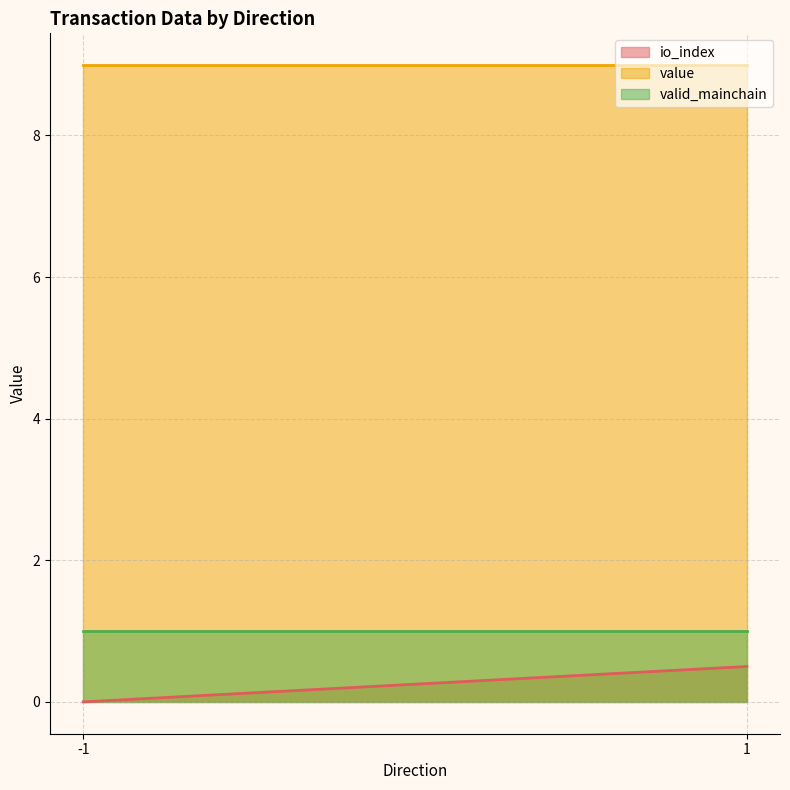

Reading left to right, list all the values displayed in this chart.

io_index: -1=0.0	1=0.5
value: -1=9.0	1=9.0
valid_mainchain: -1=1.0	1=1.0